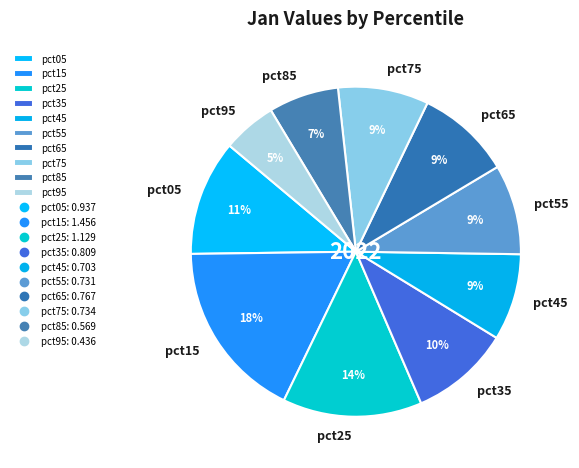

Is there any slice that represents more than half of the pie?

No